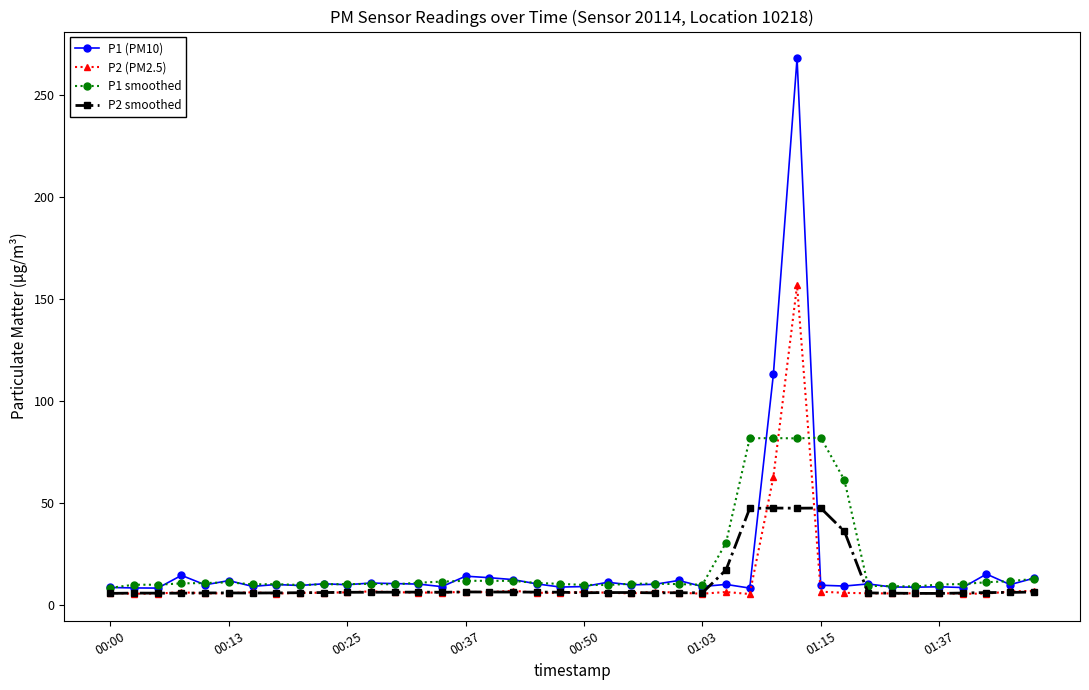

How many distinct data groups are displayed?

4